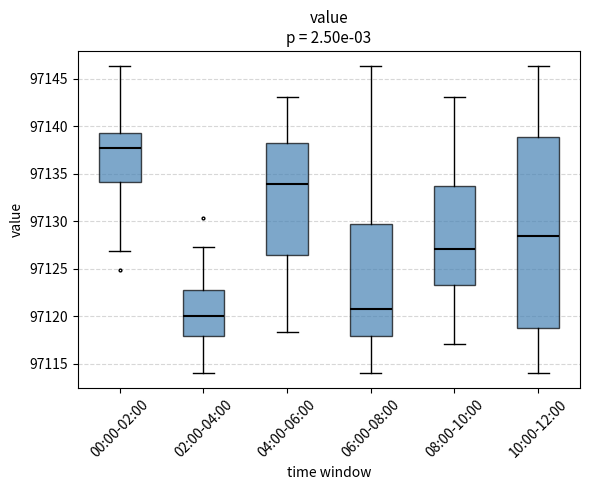

Reading left to right, transcribe this box plot: for each box, give where its median line is, the range the box spans, and where its two whiskers end, as read against the y-axis. The values are not printed on the chart, so give them approximately, as read against the axis.

00:00-02:00: median 97137.5, box 97134.0 to 97139.5, whiskers 97127.0 to 97146.5
02:00-04:00: median 97120.0, box 97118.0 to 97123.0, whiskers 97114.0 to 97127.5
04:00-06:00: median 97134.0, box 97126.5 to 97138.0, whiskers 97118.5 to 97143.0
06:00-08:00: median 97121.0, box 97118.0 to 97129.5, whiskers 97114.0 to 97146.5
08:00-10:00: median 97127.0, box 97123.5 to 97133.5, whiskers 97117.0 to 97143.0
10:00-12:00: median 97128.5, box 97119.0 to 97139.0, whiskers 97114.0 to 97146.5